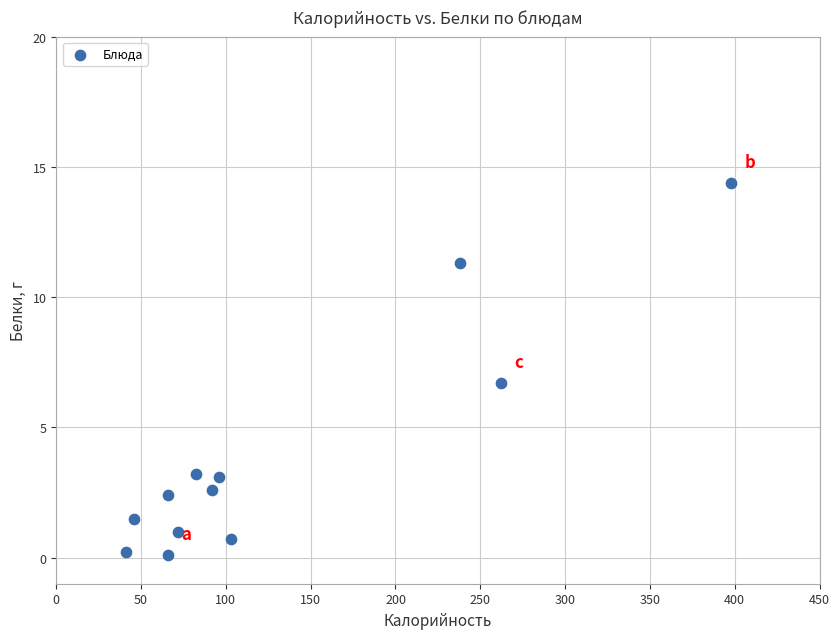

What Y value in the scatter plot is closest to 7?

6.7